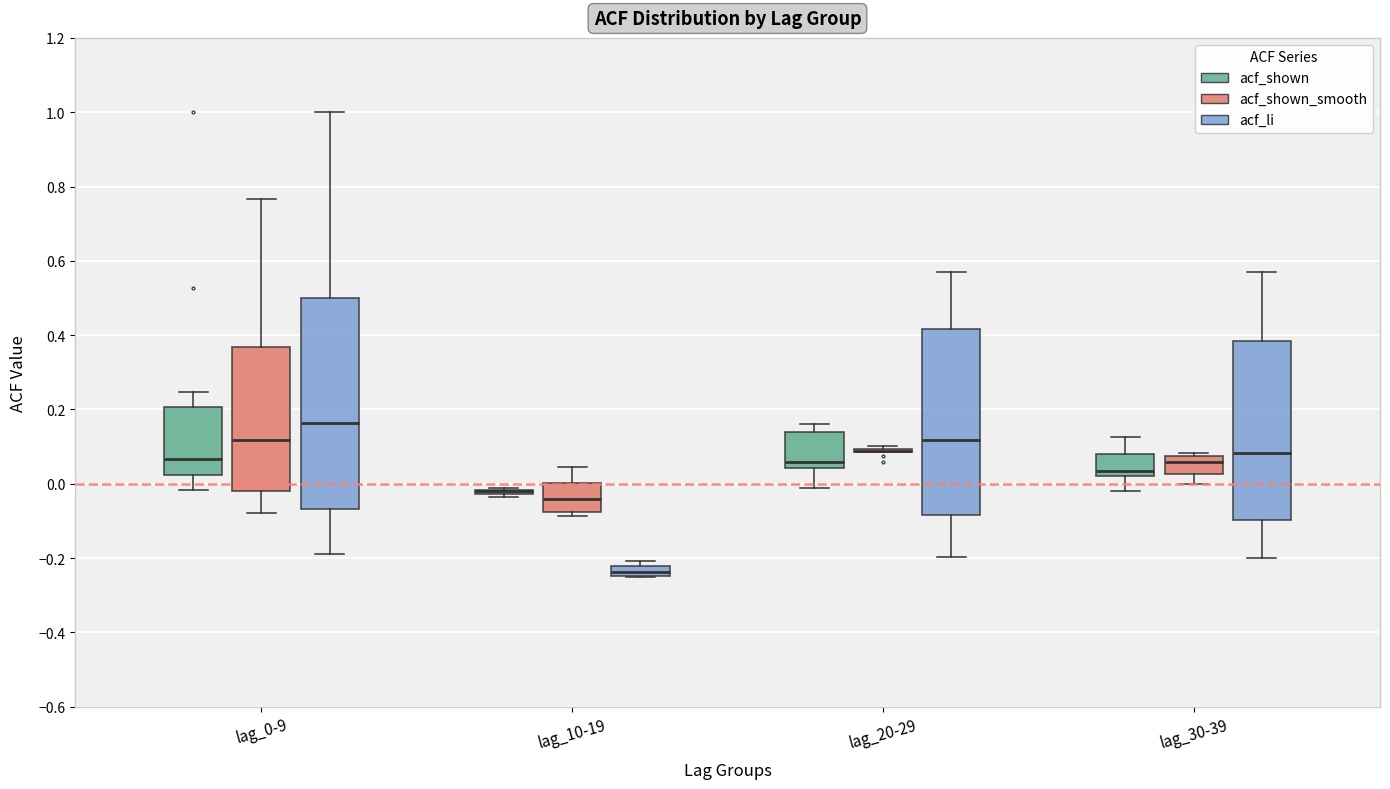

Comparing the boxes themselves (not the whiskers), which one is the tallest?

lag_0-9 (acf_li)